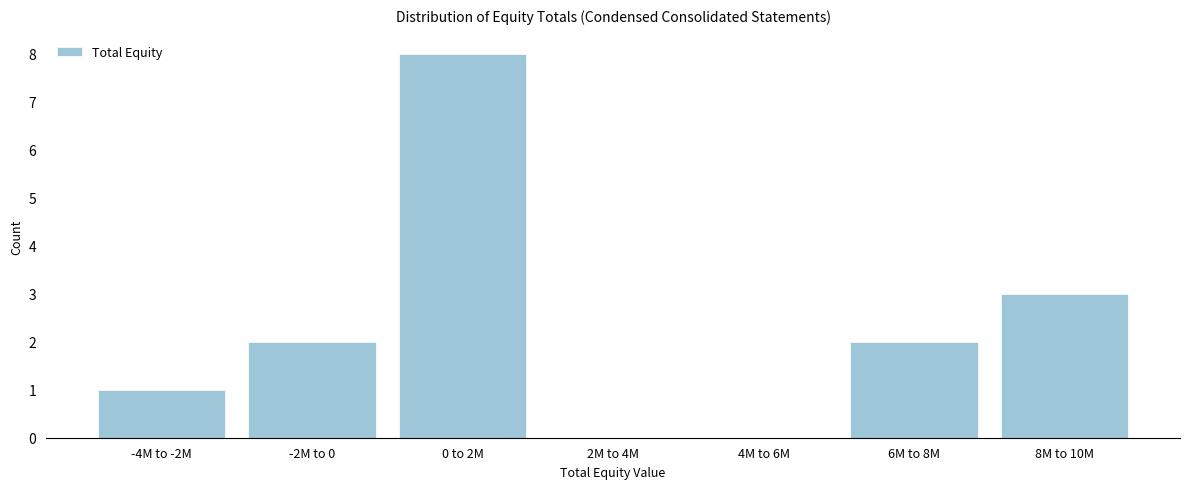

Reading left to right, list all the values displayed in this chart.

-4M to -2M=1	-2M to 0=2	0 to 2M=8	2M to 4M=0	4M to 6M=0	6M to 8M=2	8M to 10M=3